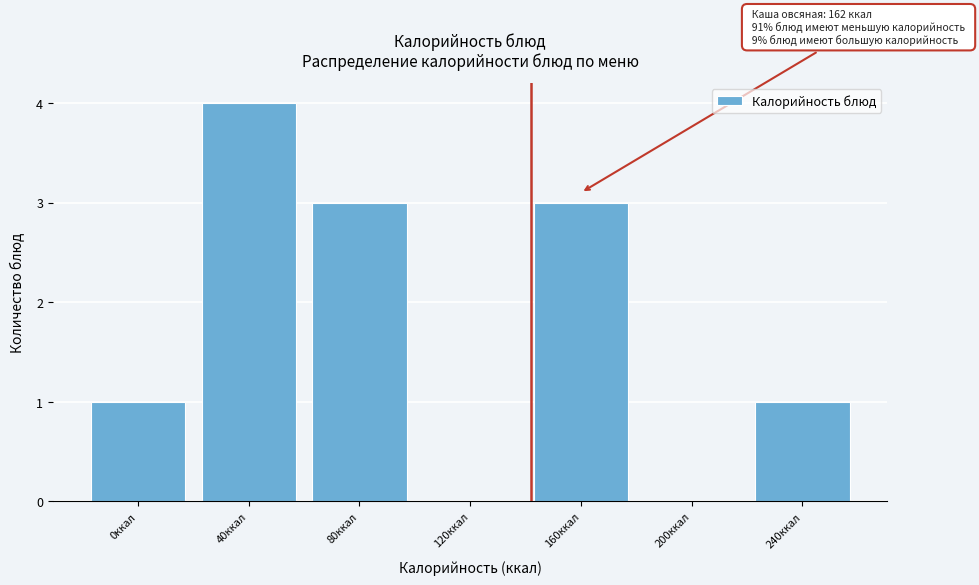

Reading left to right, what are all the values shown in this chart?

0ккал=1	40ккал=4	80ккал=3	120ккал=0	160ккал=3	200ккал=0	240ккал=1